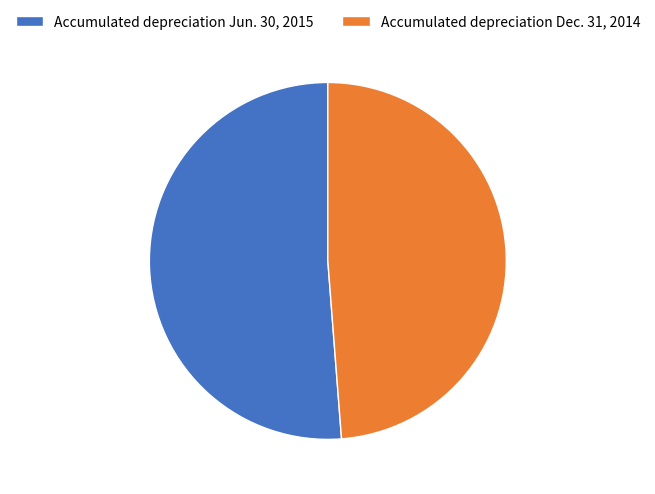

Is there a majority slice in this chart?

Yes